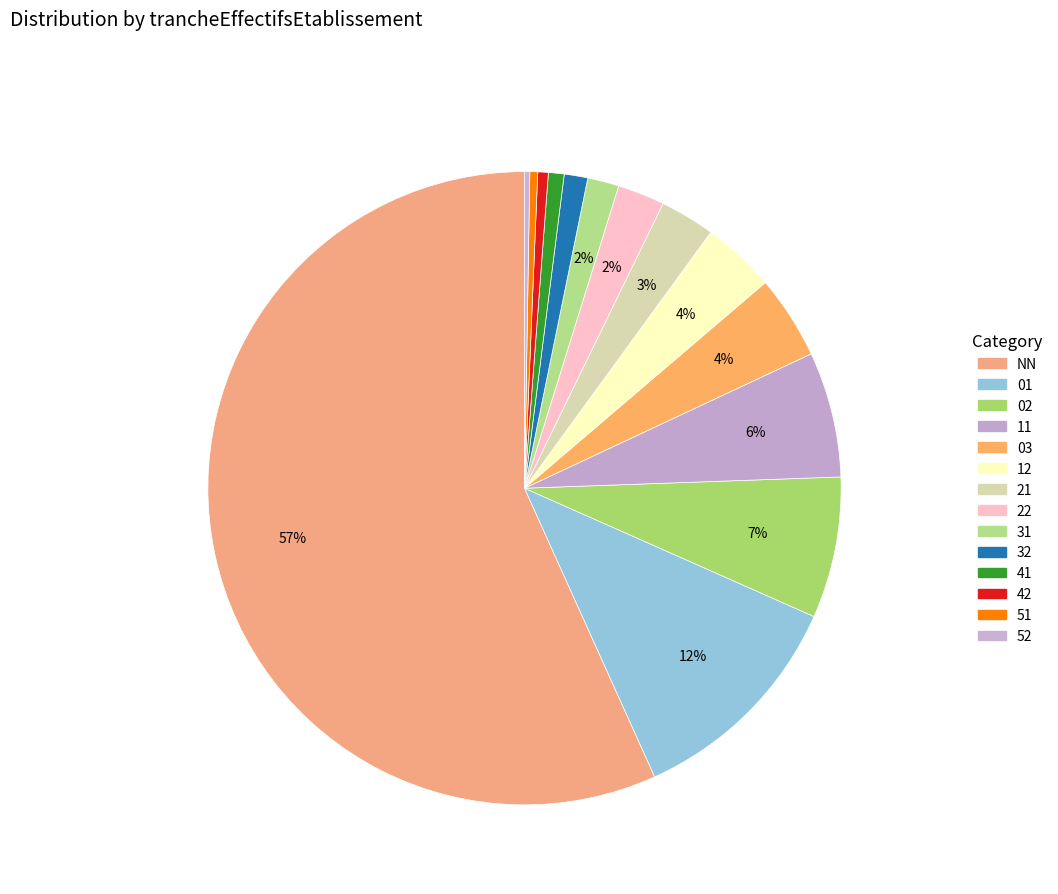

Which category has the biggest portion of the pie?

NN